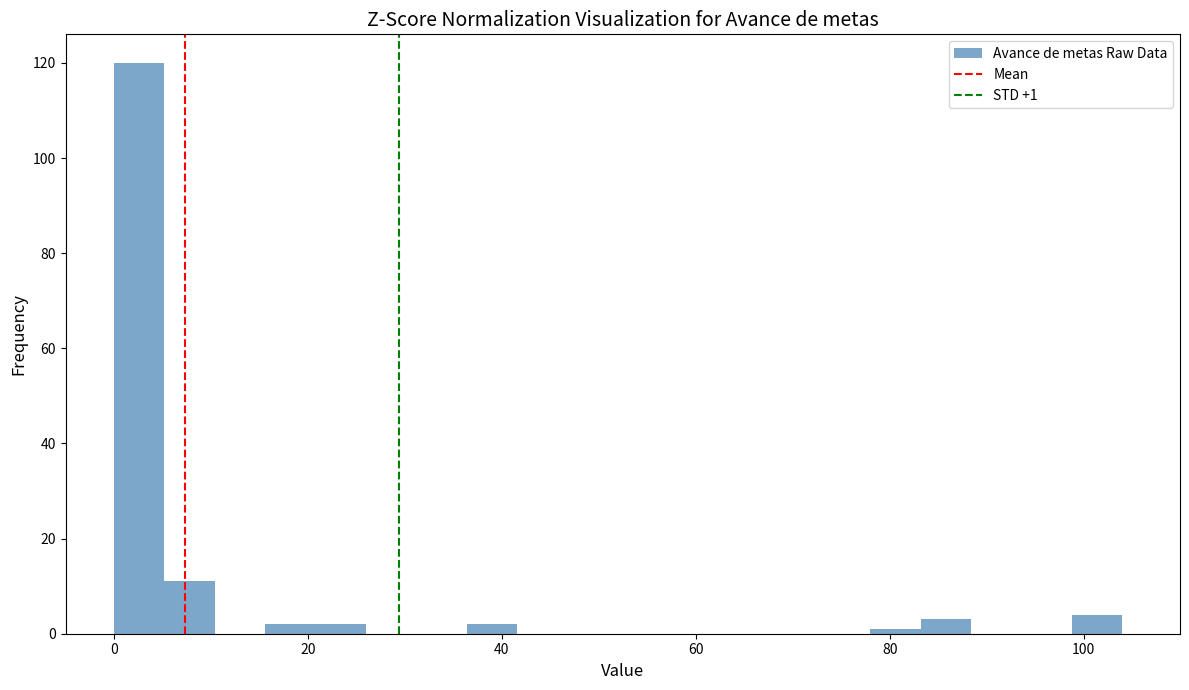

Read against the x-axis, roughly where is the centre of the tallest bar?

2